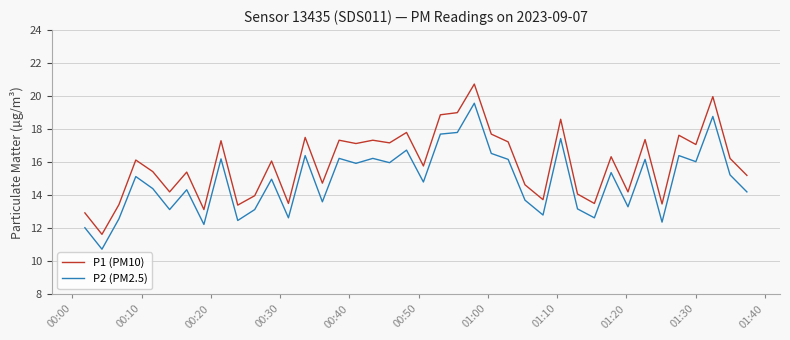

Count the number of categories in the chart.

40